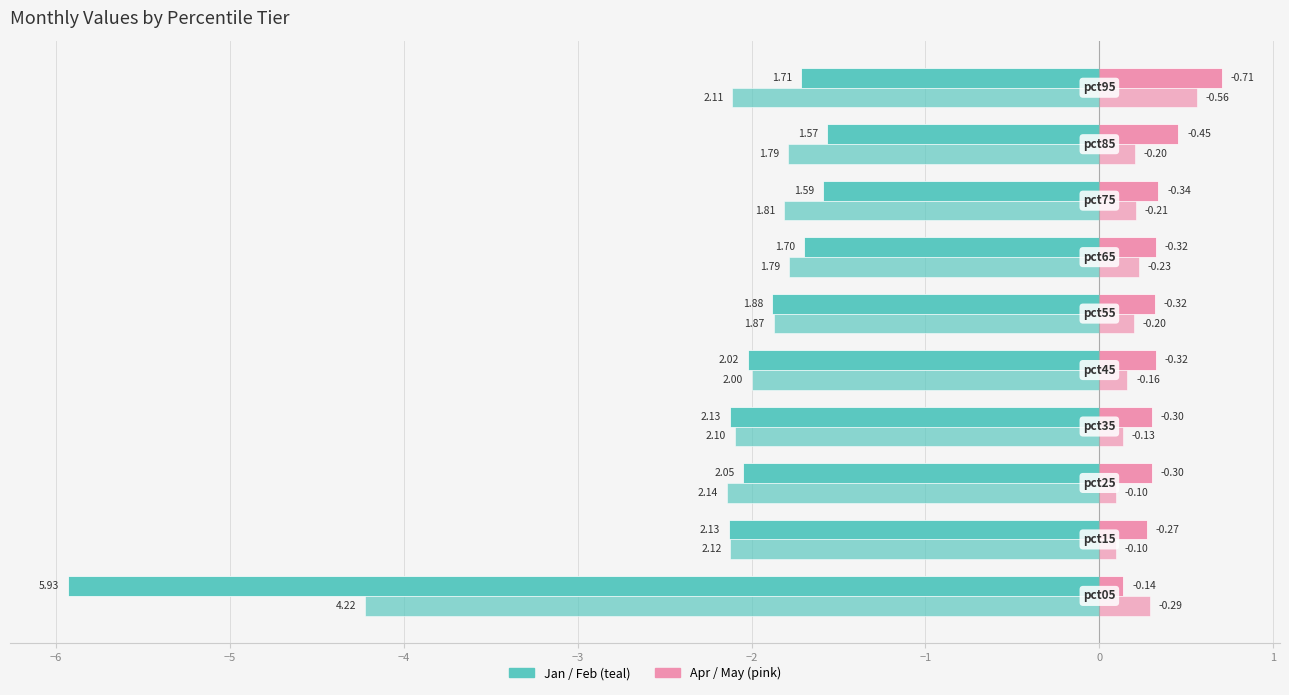

Reading left to right, transcribe all the data shown in this chart.

Jan (teal-left): −7=-5.9	−6=-2.1	−5=-2.0	−4=-2.1	−3=-2.0	−2=-1.9	−1=-1.7	0=-1.6	1=-1.6	2=-1.7
Feb (teal-left): −7=-4.2	−6=-2.1	−5=-2.1	−4=-2.1	−3=-2.0	−2=-1.9	−1=-1.8	0=-1.8	1=-1.8	2=-2.1
Apr (pink-right): −7=0.1	−6=0.3	−5=0.3	−4=0.3	−3=0.3	−2=0.3	−1=0.3	0=0.3	1=0.5	2=0.7
May (pink-right): −7=0.3	−6=0.1	−5=0.1	−4=0.1	−3=0.2	−2=0.2	−1=0.2	0=0.2	1=0.2	2=0.6